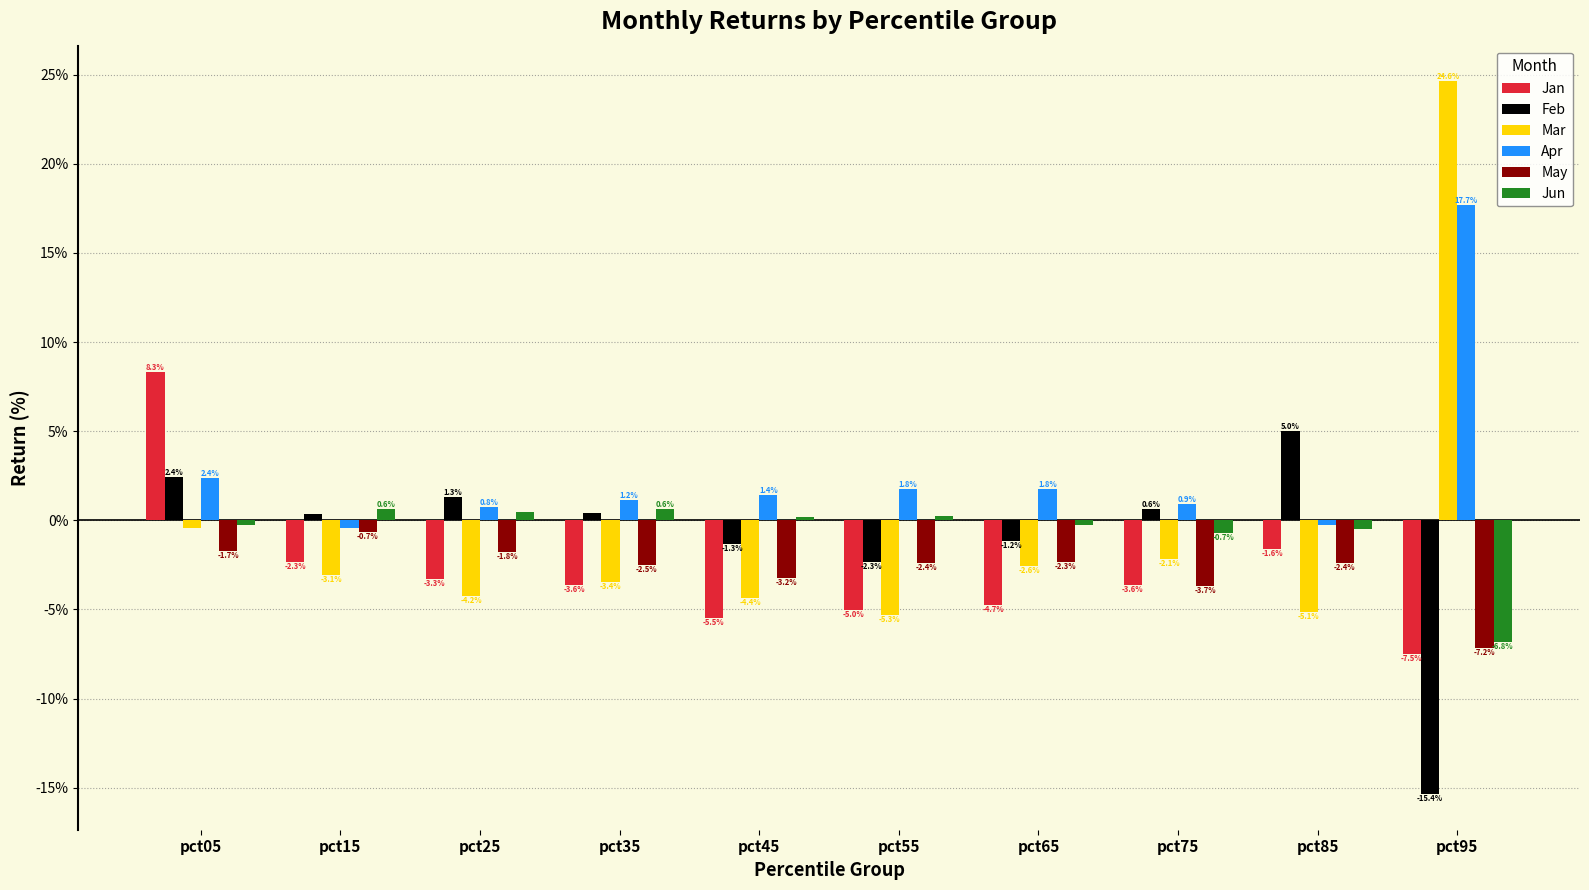

What are all the series names shown in the legend?

Jan, Feb, Mar, Apr, May, Jun